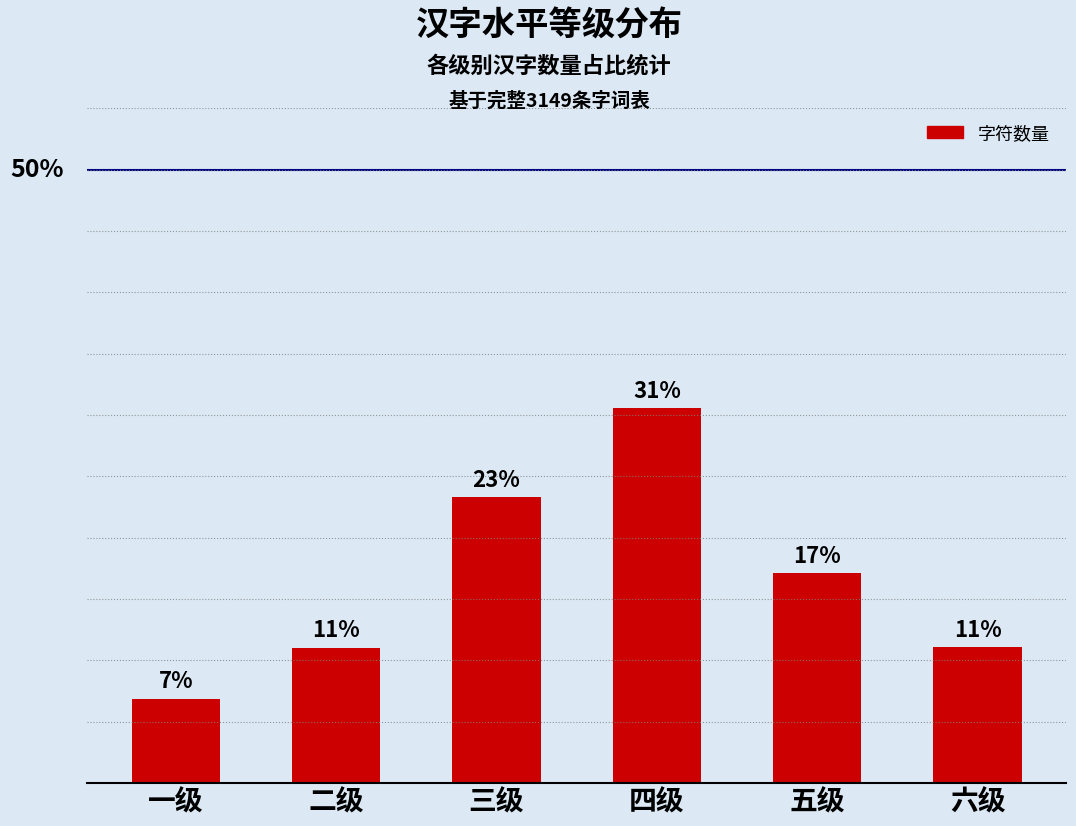

Does the chart contain any negative values?

No